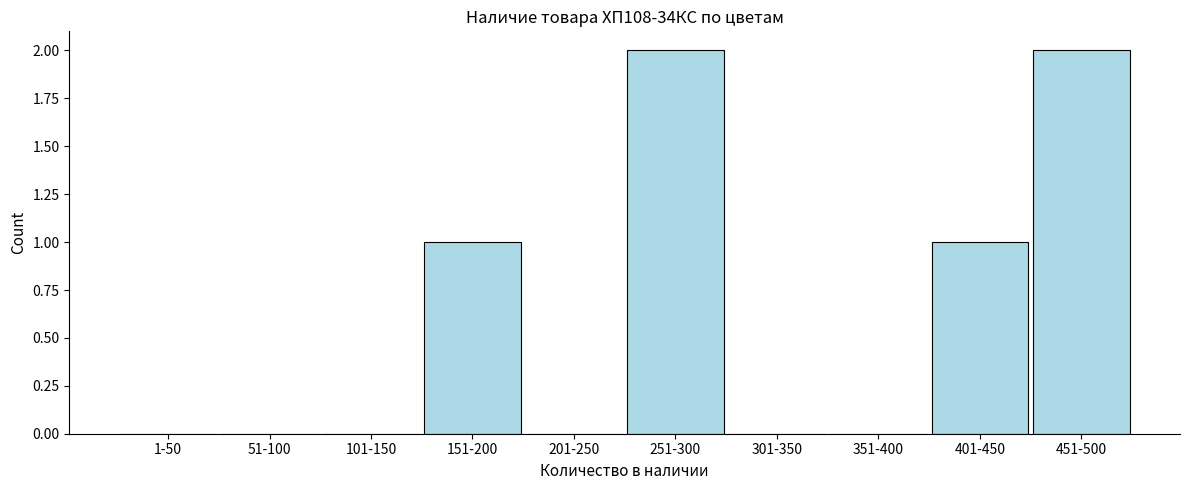

Reading left to right, transcribe all the data shown in this chart.

1-50=0	51-100=0	101-150=0	151-200=1	201-250=0	251-300=2	301-350=0	351-400=0	401-450=1	451-500=2